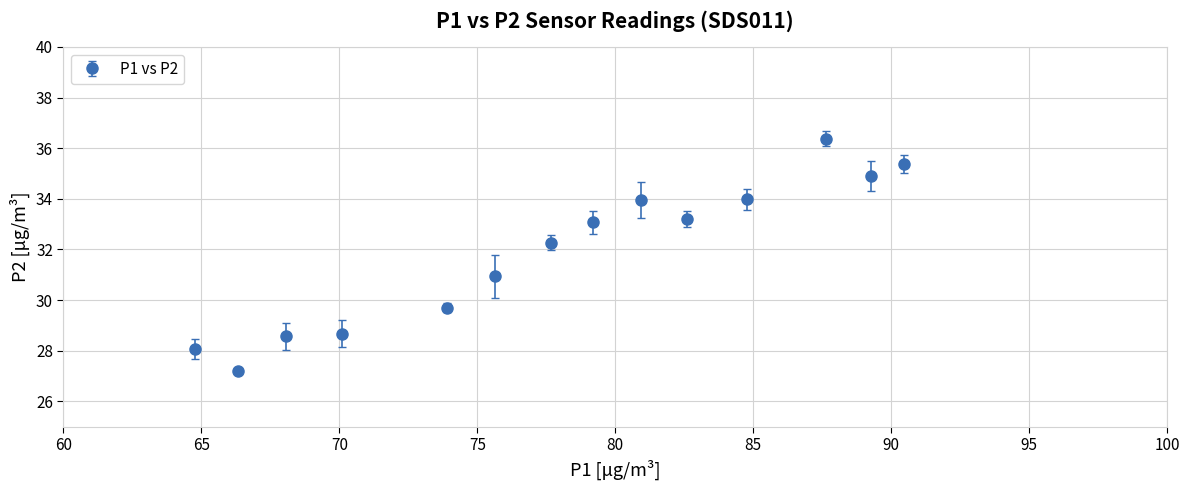

What is the difference between the maximum and minimum values?

9.2